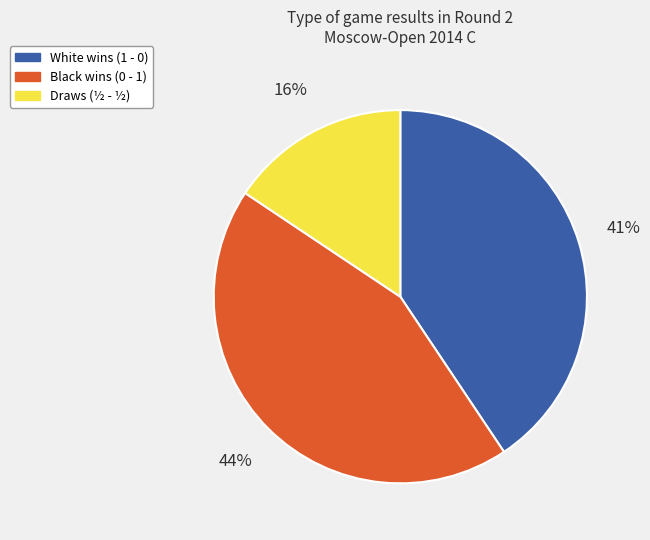

To the nearest percent, what percentage of the pie is White wins (1 - 0)?

41%